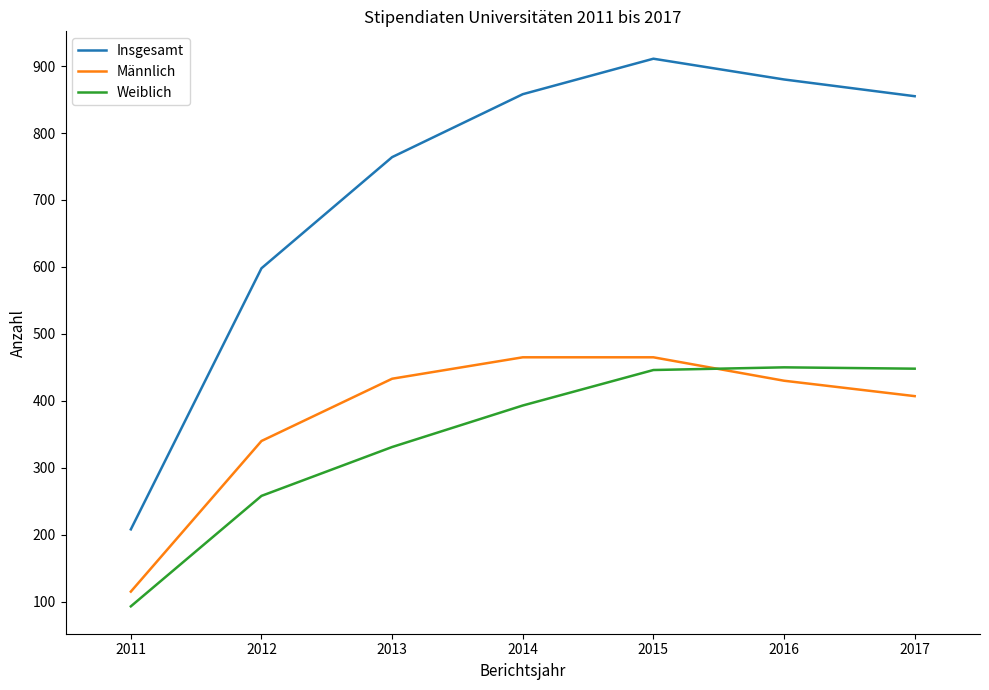

What is the maximum value shown in the chart?

911